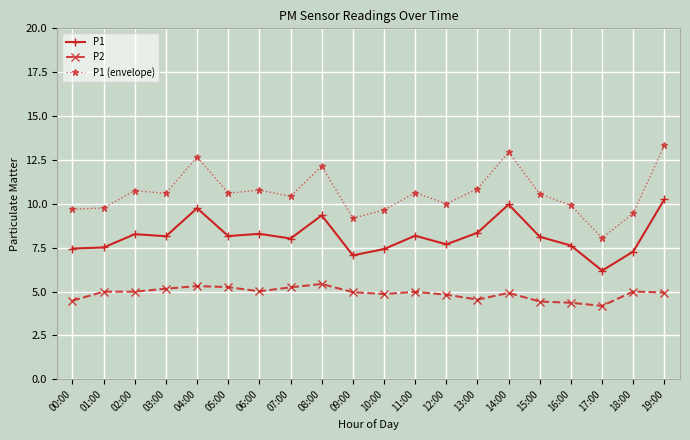

The P1 series shows 9.6 at 09:00. True or false?

False